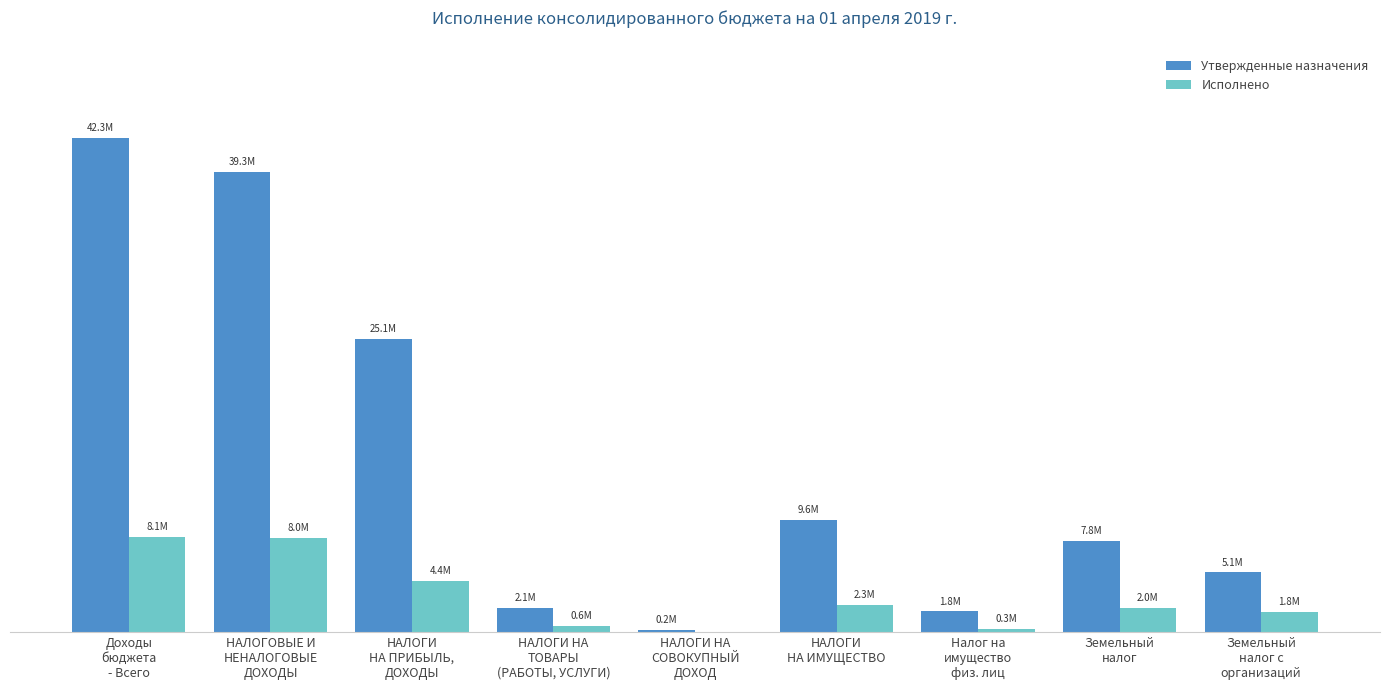

Where does the Утвержденные назначения series first go above 7821400?

Доходы
бюджета
- Всего